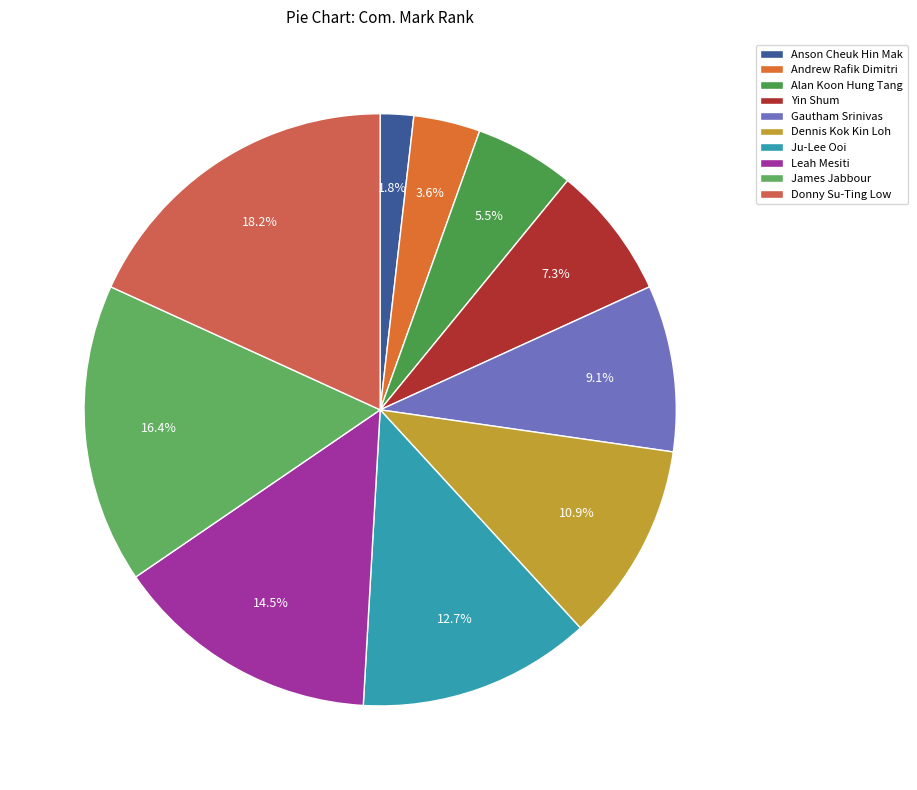

How much of the chart is everything except Yin Shum?

92.7%